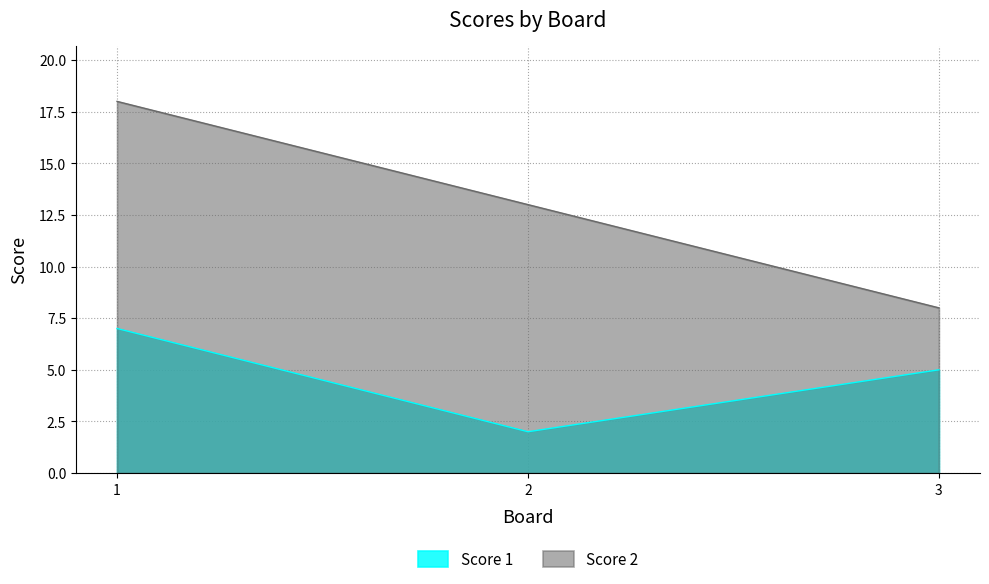

What is the total value across all series at 1?

25